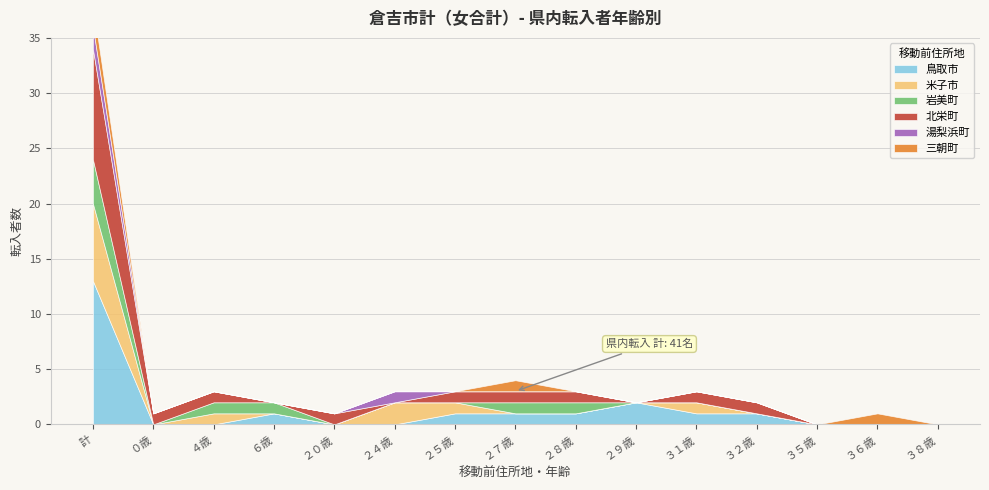

Which category has the highest value across all series?

計